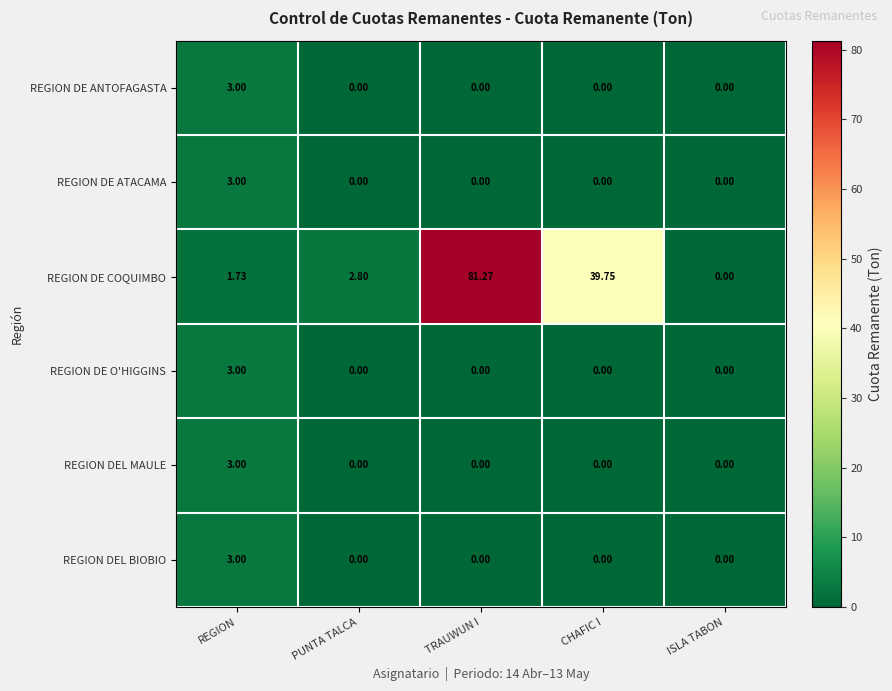

Which series has the largest range (max minus min)?

REGION DE COQUIMBO